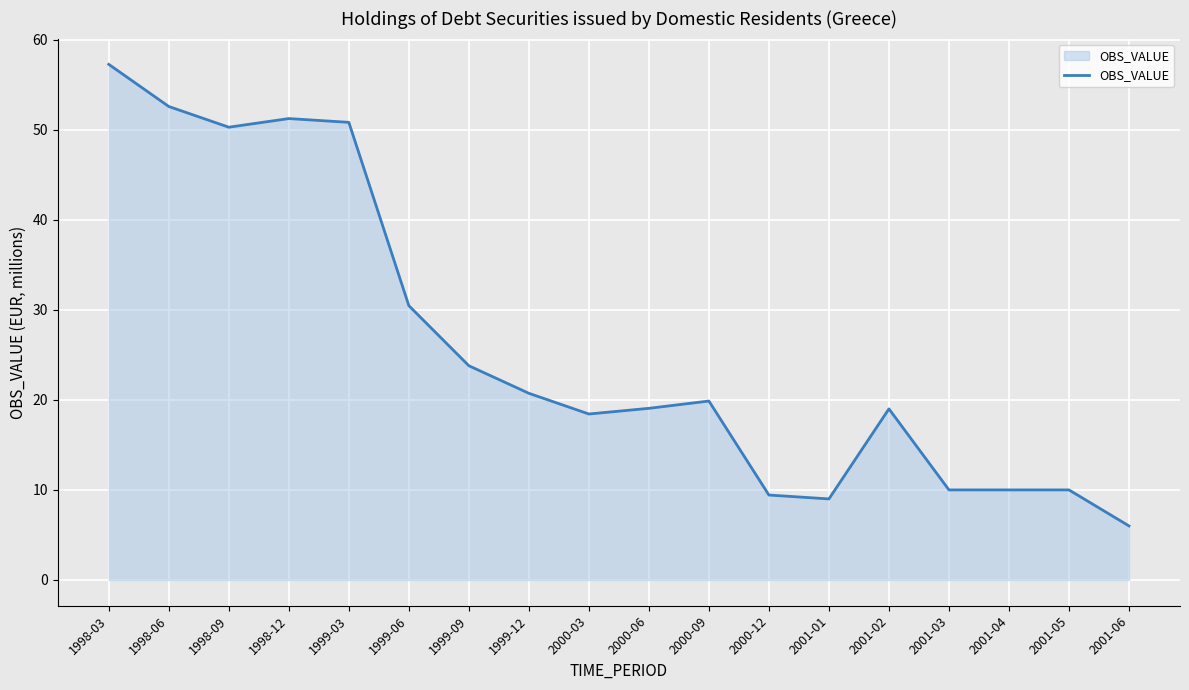

Is it true that the value at 1998-09 is 50.3?

True